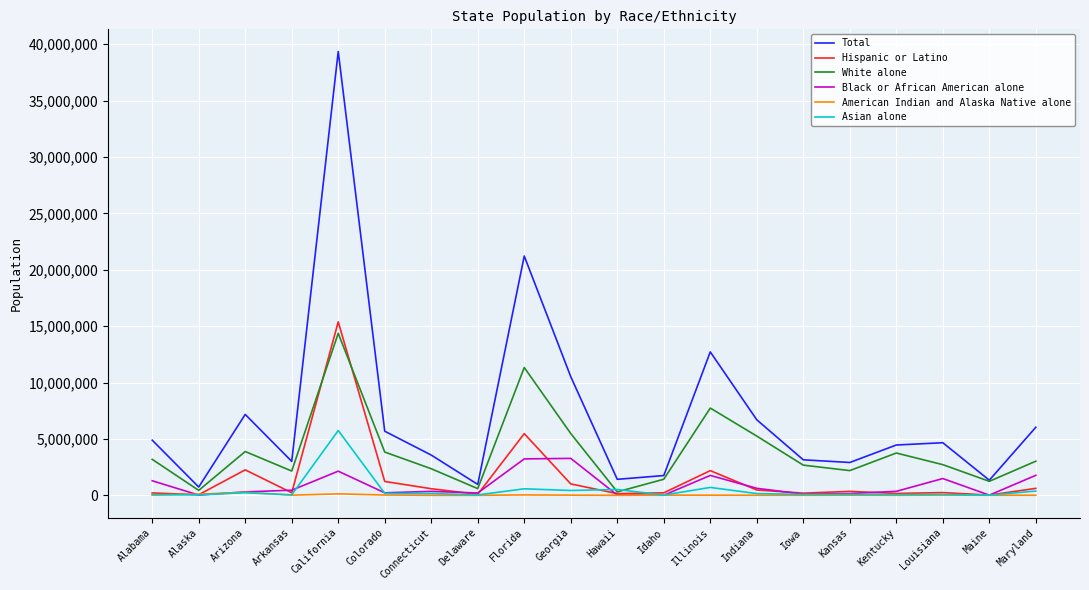

What is the difference between the Asian alone values at Maine and Illinois?

687300